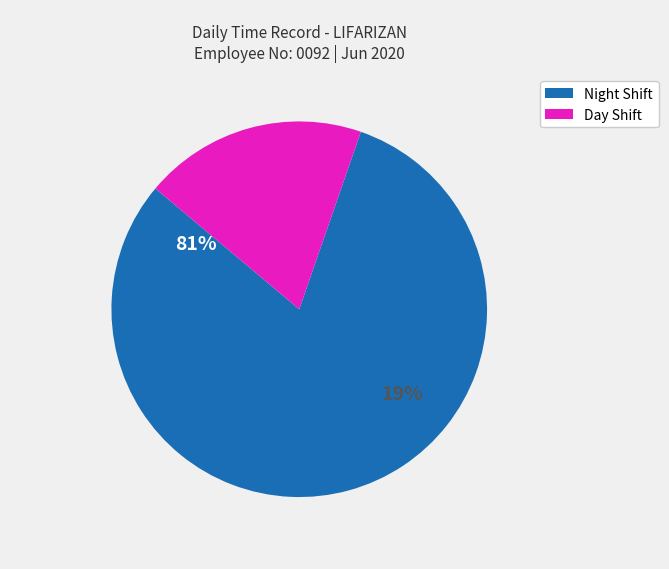

Is the sum of Day 18 and Day 2 greater than half?

No